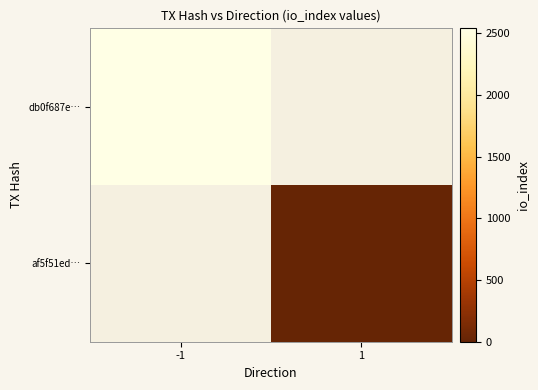

Which label corresponds to the smallest value in the chart?

1